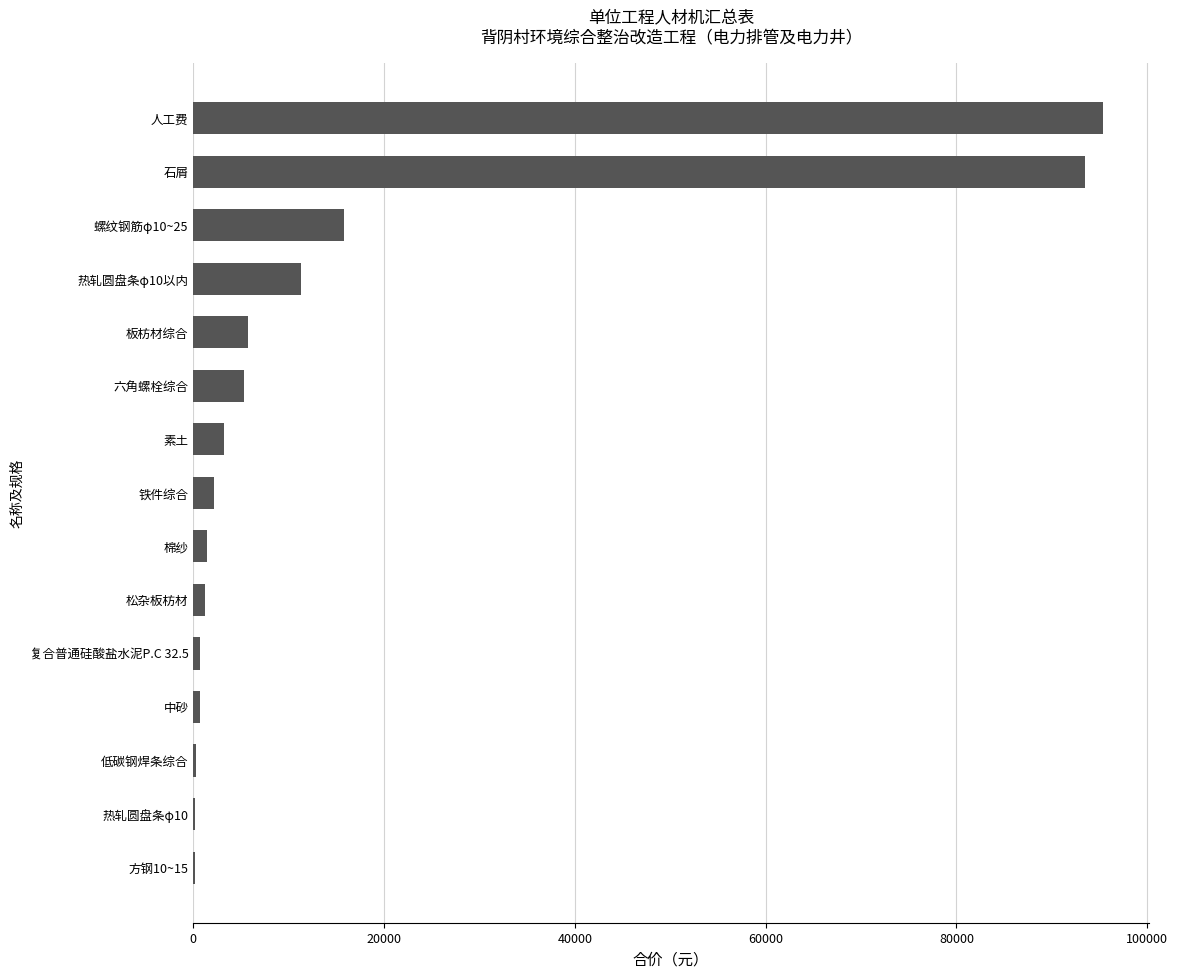

Are the bars grouped side by side (vs. stacked)?

No